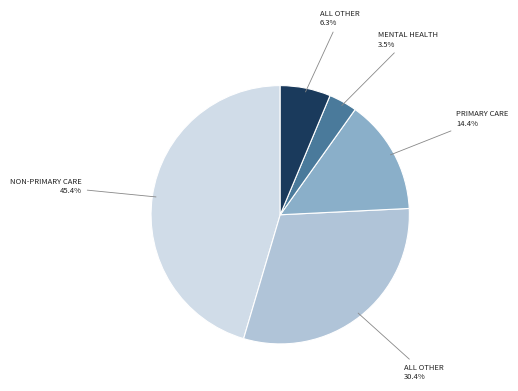

Is there a majority slice in this chart?

No